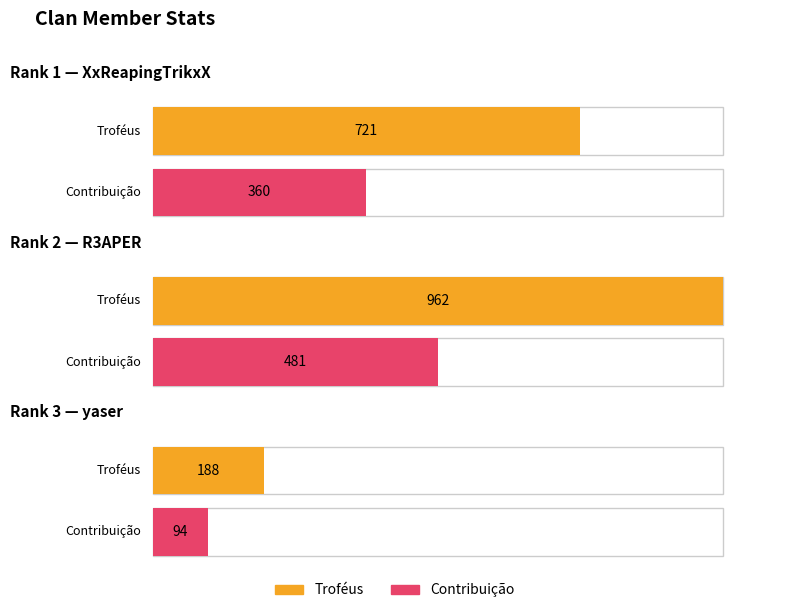

At which label does Troféus first exceed 721?

2